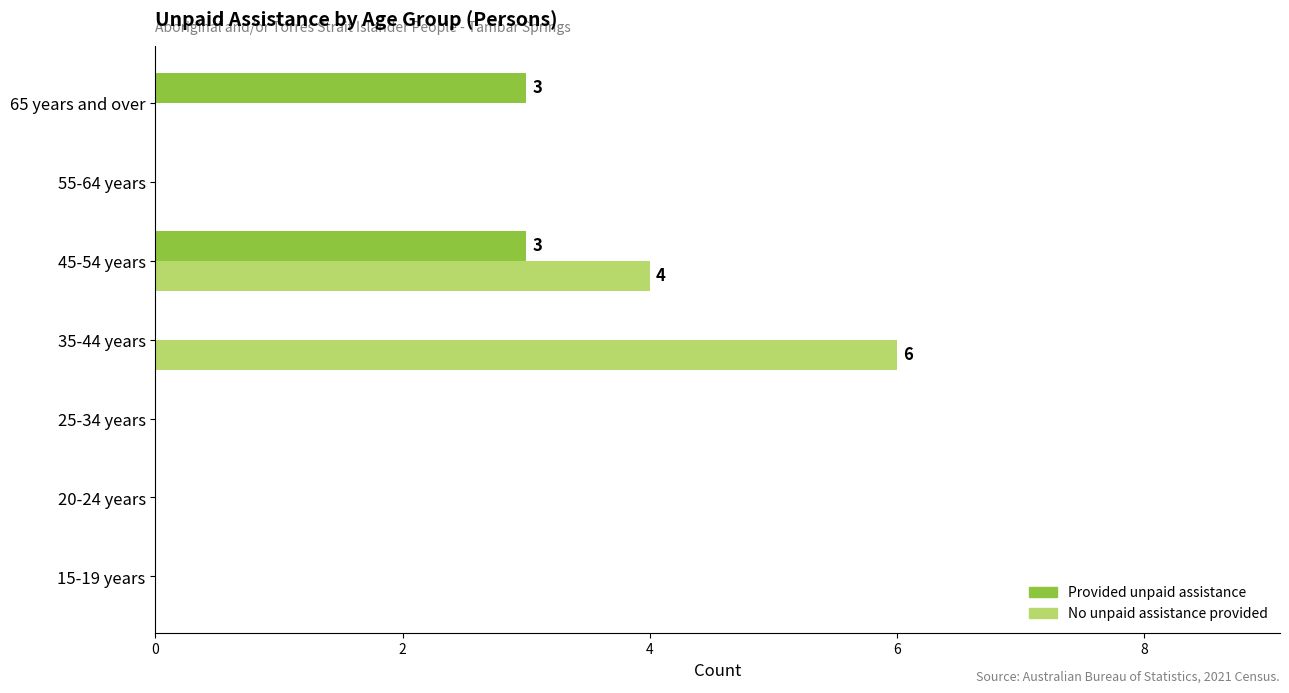

What is the sum of all No unpaid assistance provided values?

10